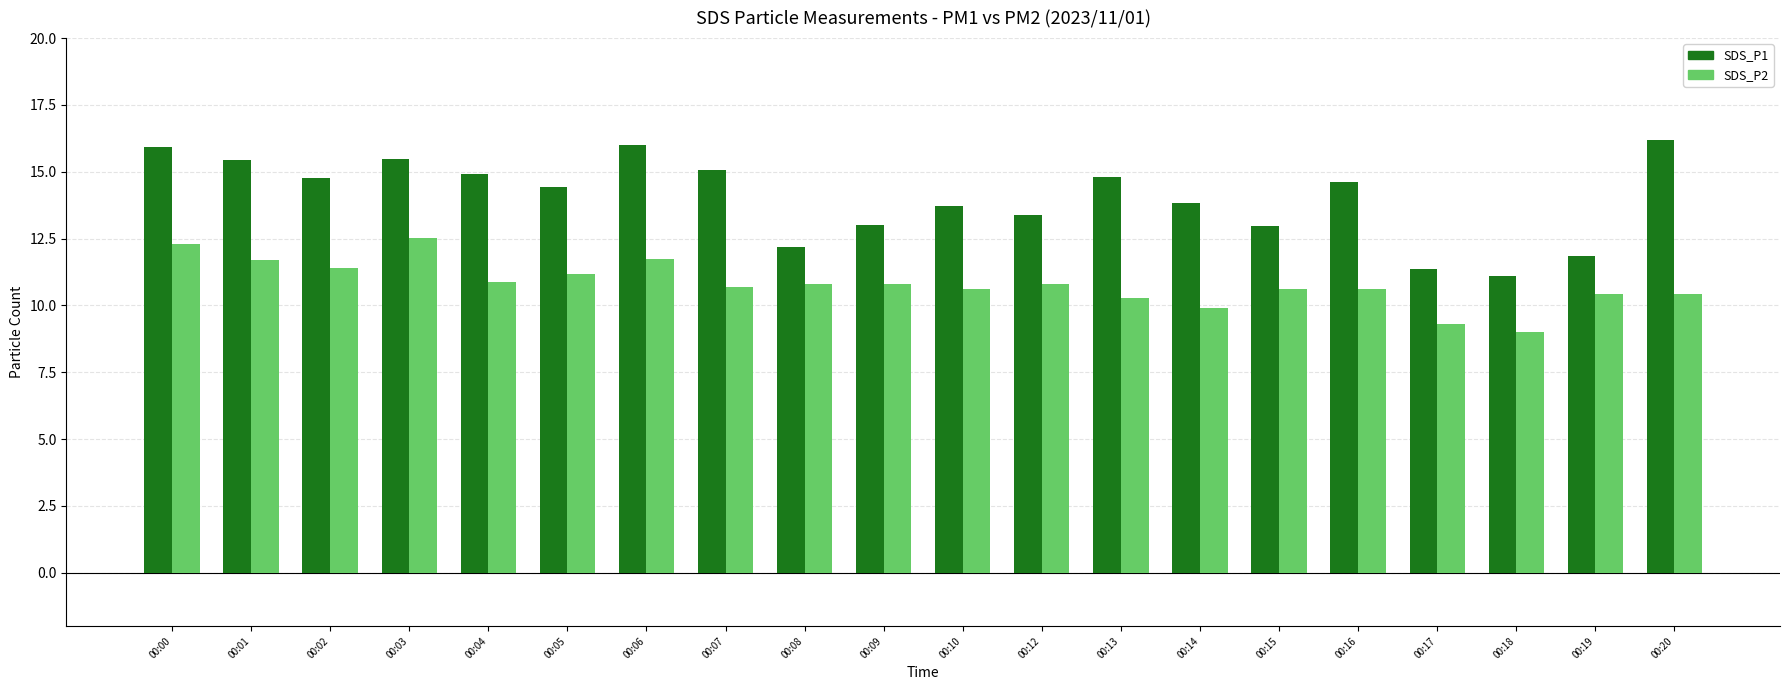

At which category does the chart reach its peak across all series?

00:20